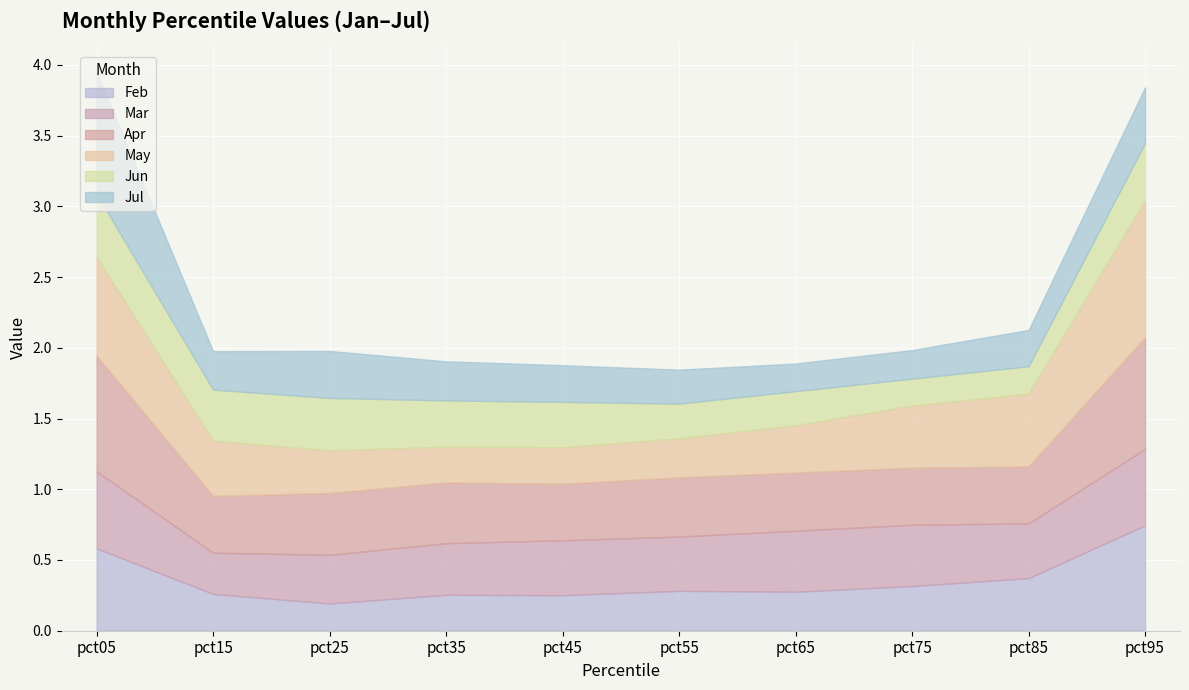

Which series has the largest total across all categories?

Apr